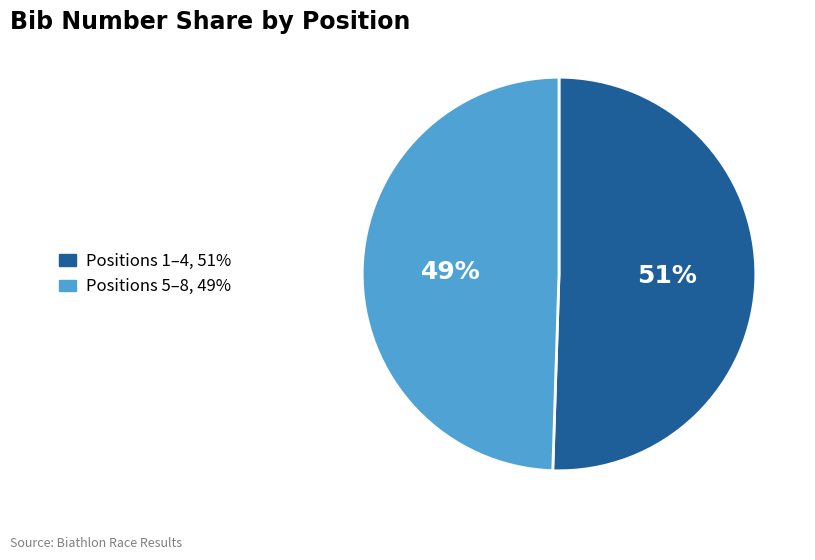

To the nearest percent, what is the average slice percentage?

50%